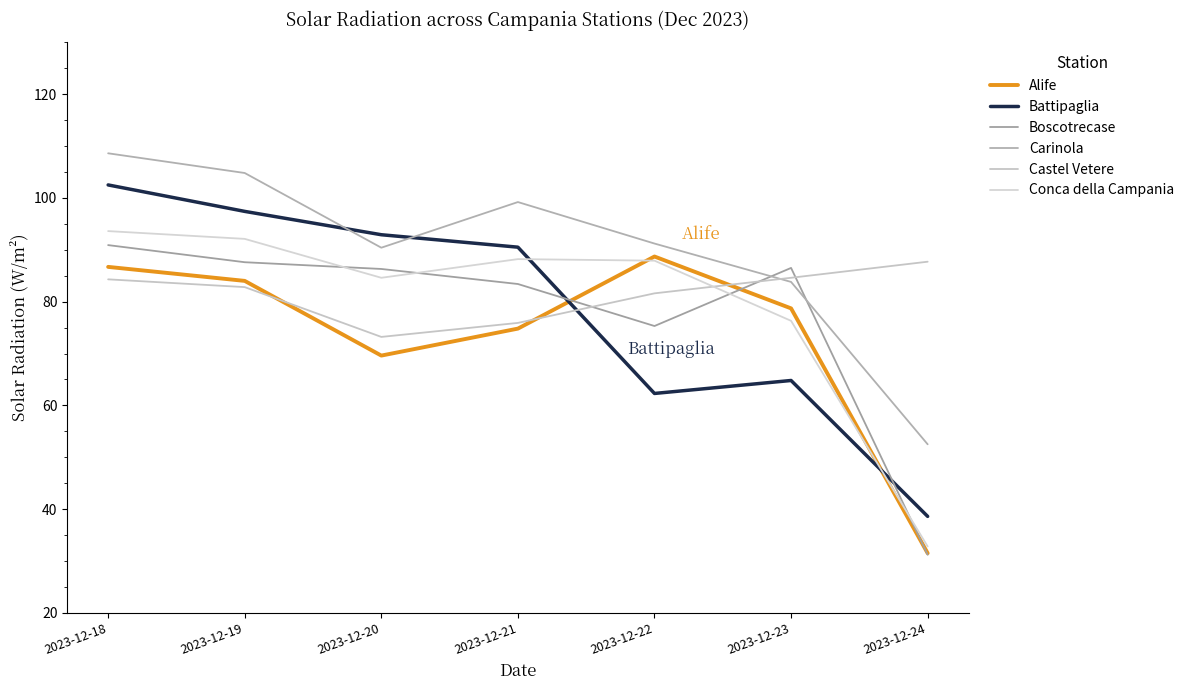

What are all the series names shown in the legend?

Alife, Battipaglia, Boscotrecase, Carinola, Castel Vetere, Conca della Campania